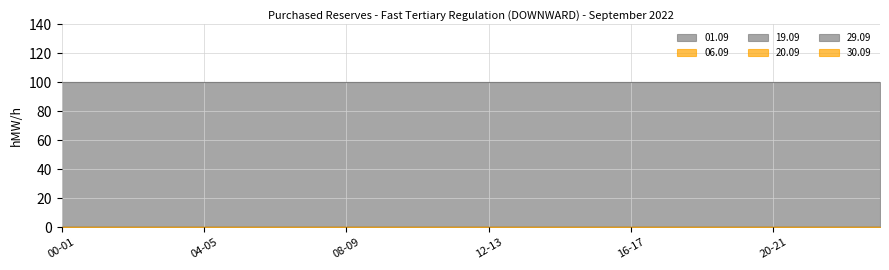

What position from the left is 15-16?

16